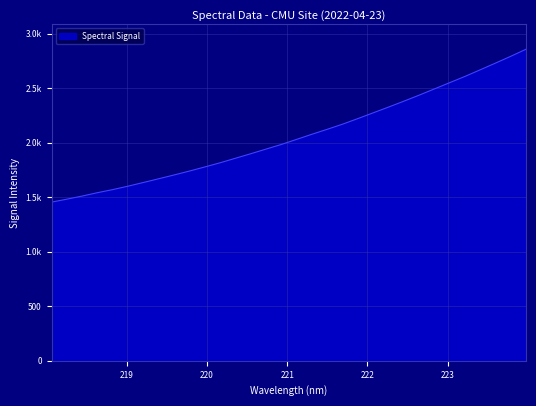

Which label corresponds to the smallest value in the chart?

218.0596